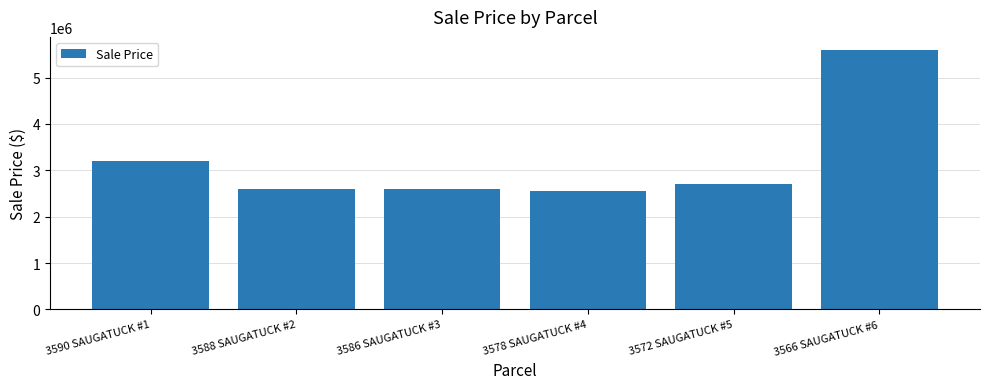

The value at 3586 SAUGATUCK #3 is 2600000. True or false?

True